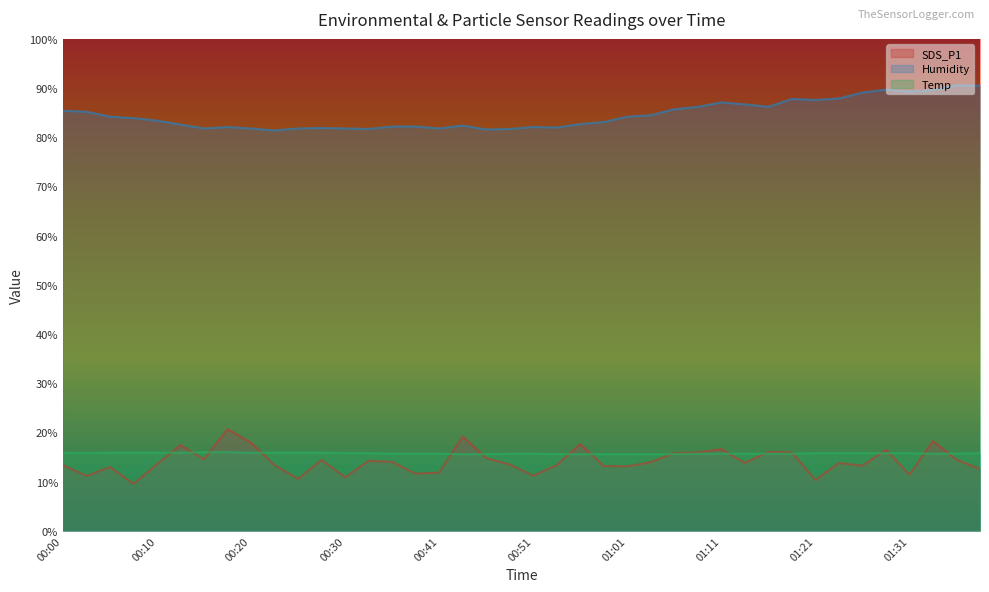

The value of Temp at 01:01 is 22.9. True or false?

False